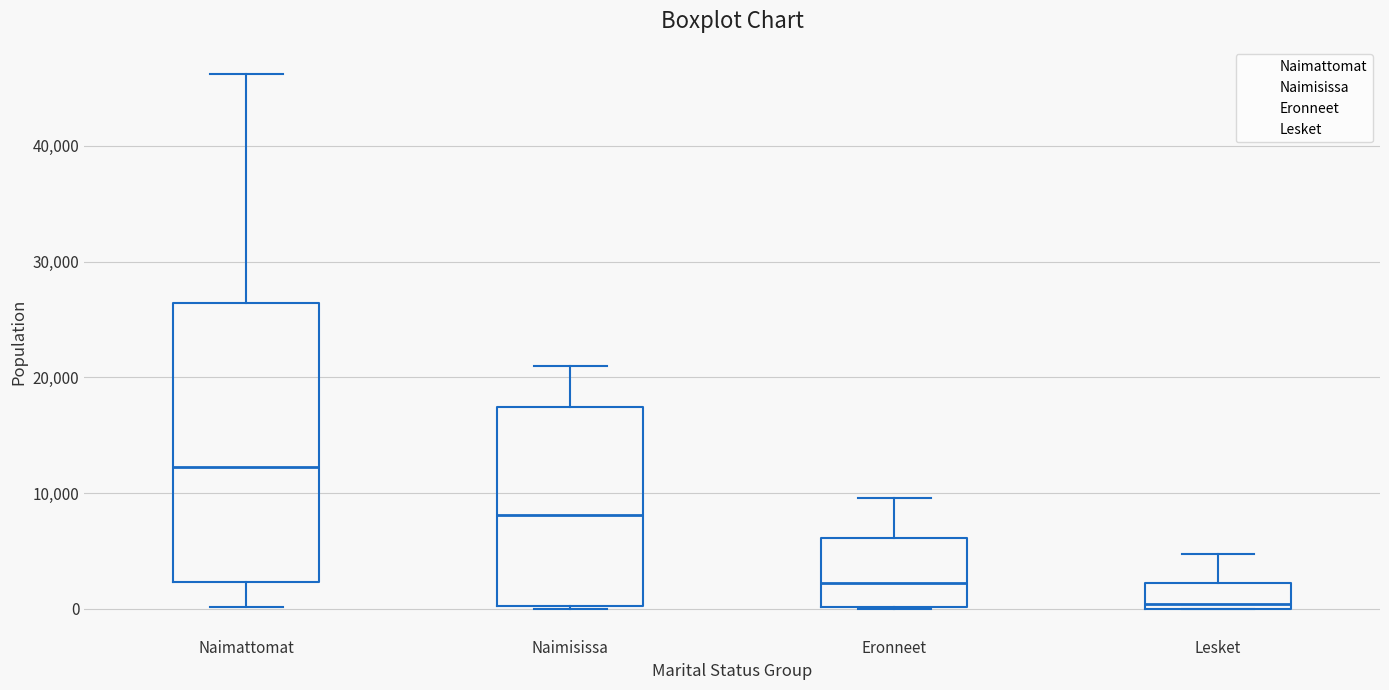

Where is the lower edge of the box for Eronneet on the y-axis? The values are not printed on the chart, so give them approximately, as read against the axis.

0